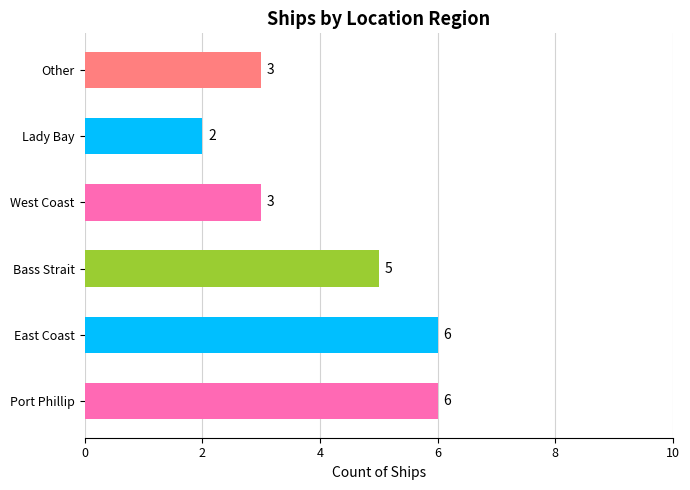

Count the number of values greater than 5.

2